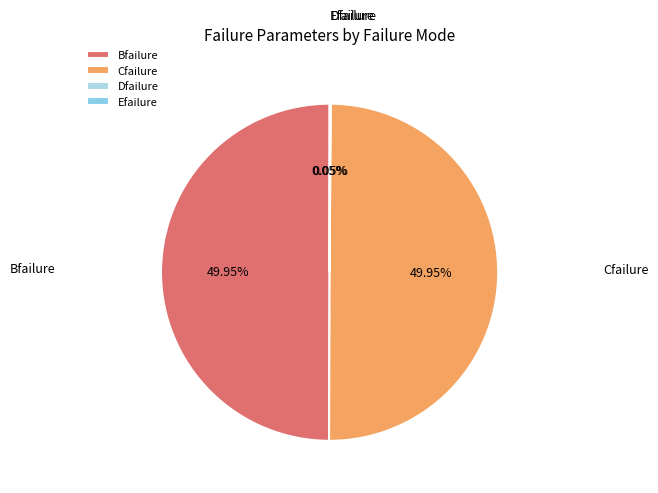

What is the ratio of the value at Bfailure to the value at Cfailure?

1.0